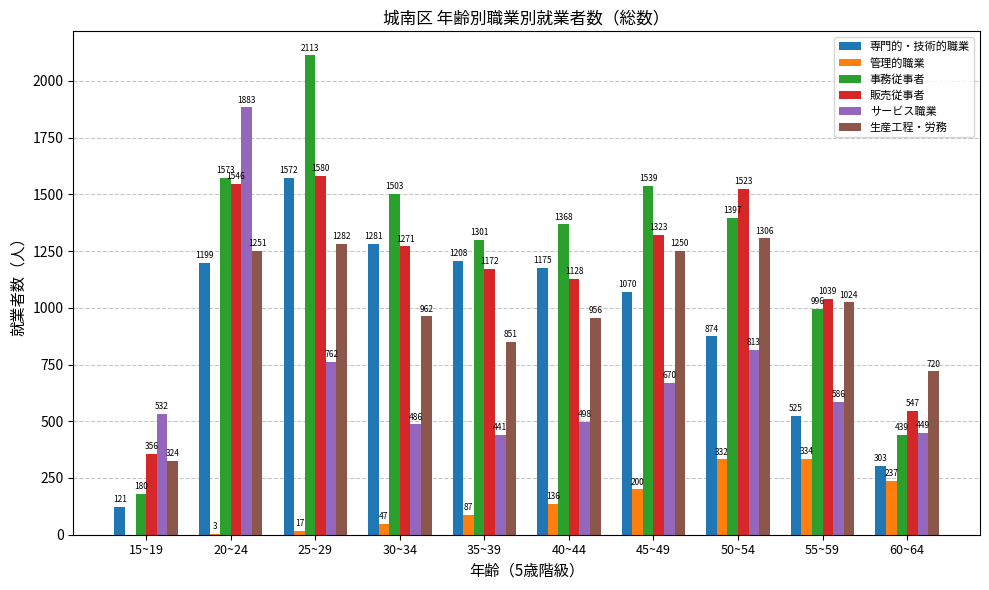

Which series has the largest total across all categories?

事務従事者